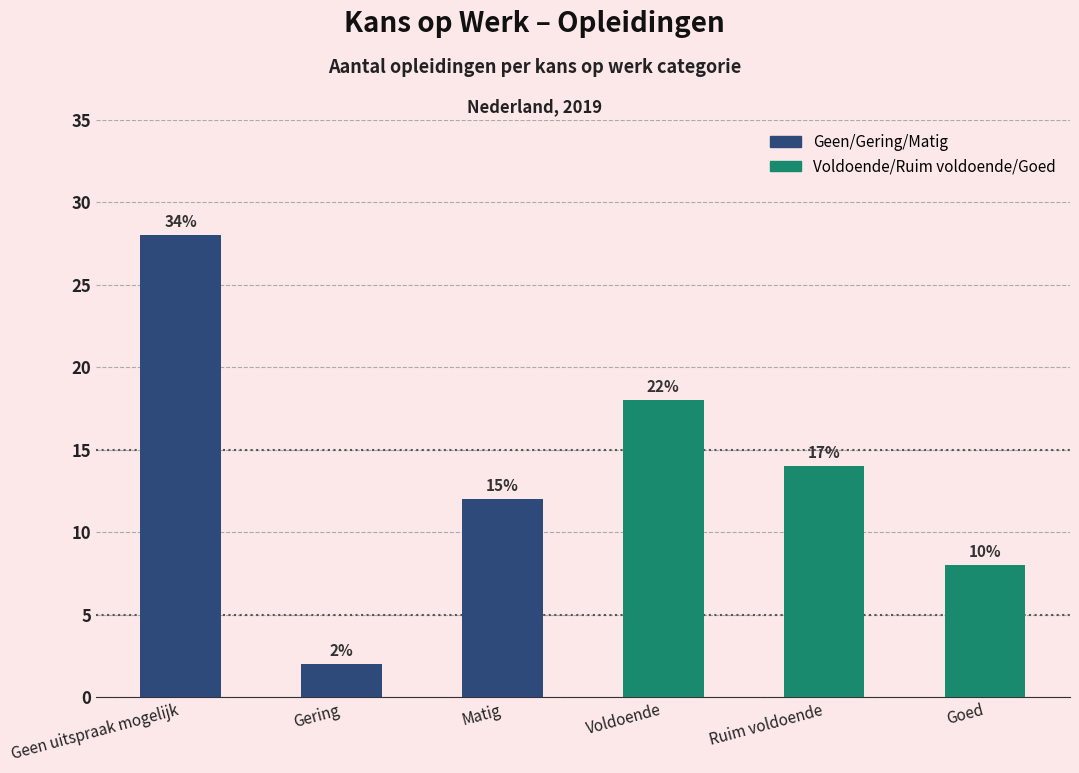

How many bars are there in total?

6